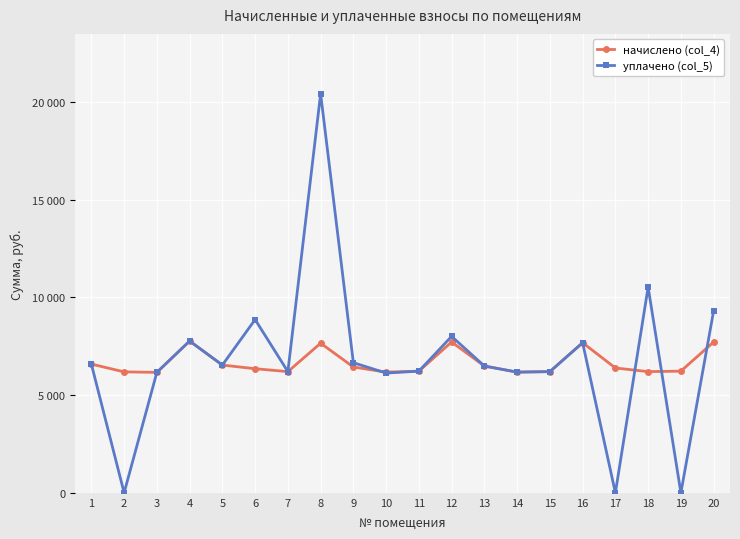

What are all the series names shown in the legend?

начислено (col_4), уплачено (col_5)